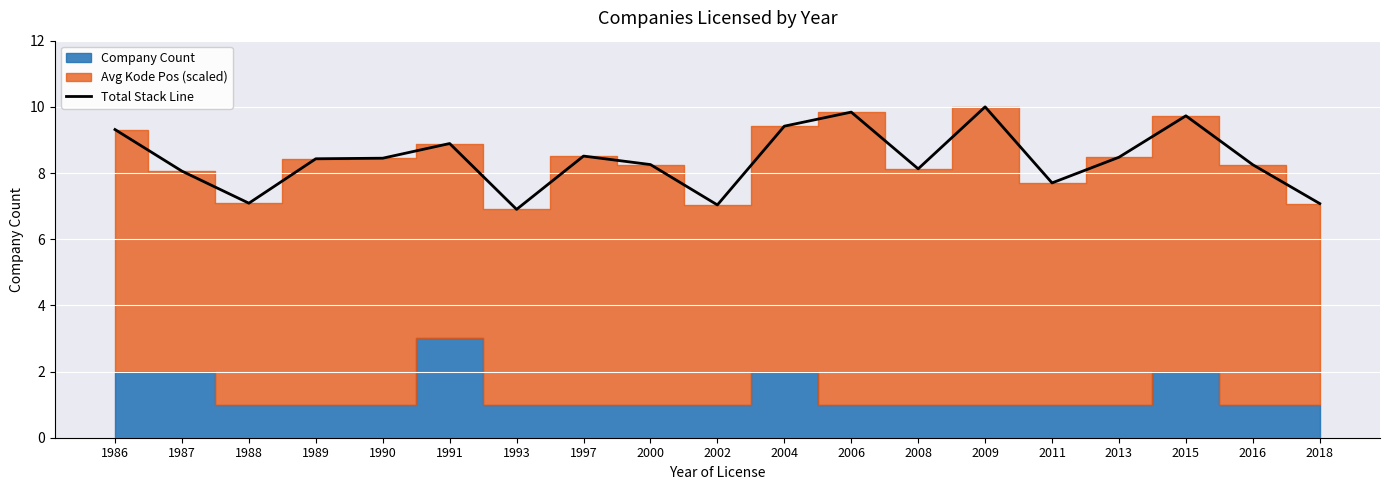

What is the sum of the values at 1990 and 2000?

16.7